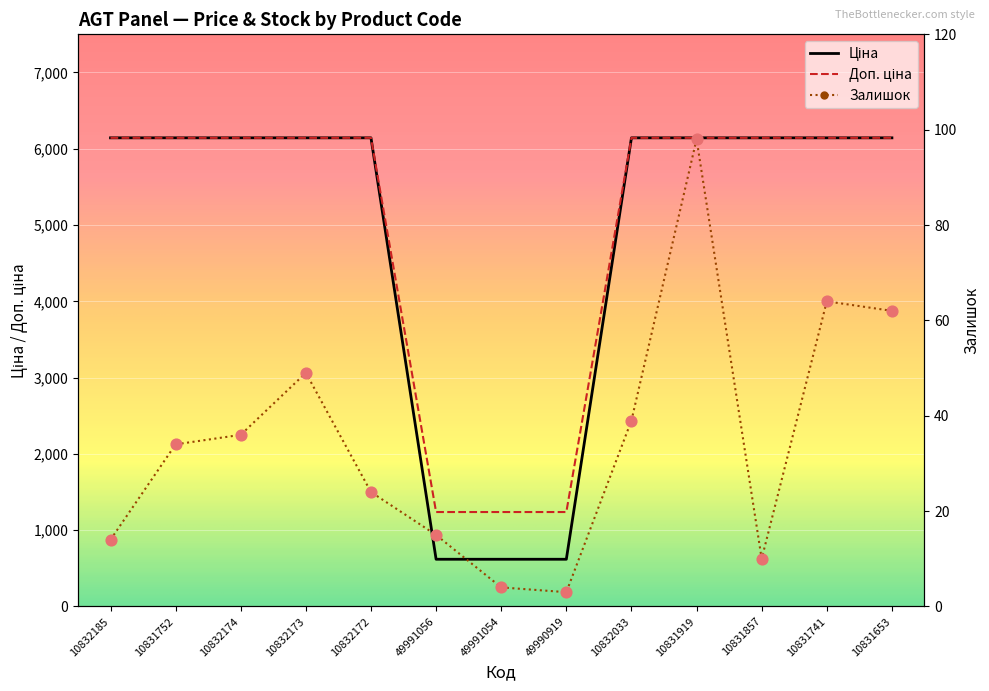

Which series has the largest total across all categories?

Ціна